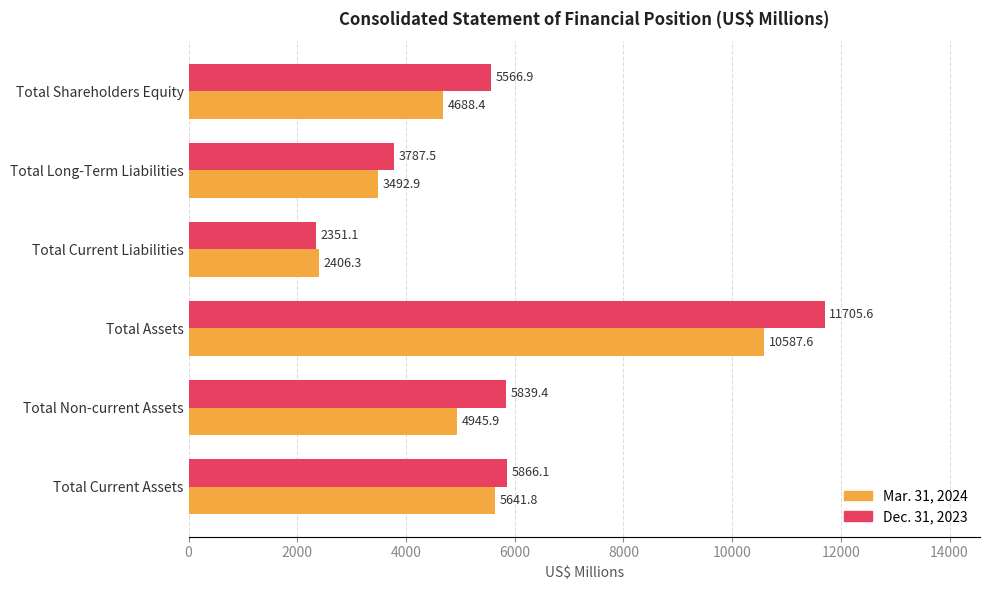

Rank the series by their average value, from highest to lowest.

Dec. 31, 2023, Mar. 31, 2024